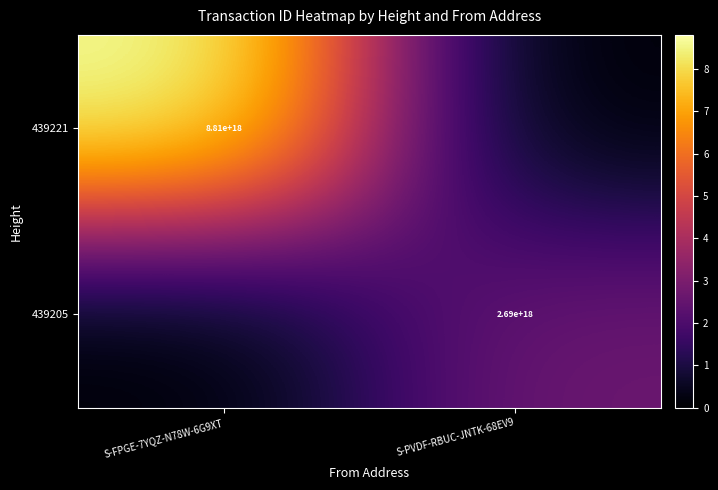

What is the total value across all series at S-FPGE-7YQZ-N78W-6G9XT?

8808657885297503232